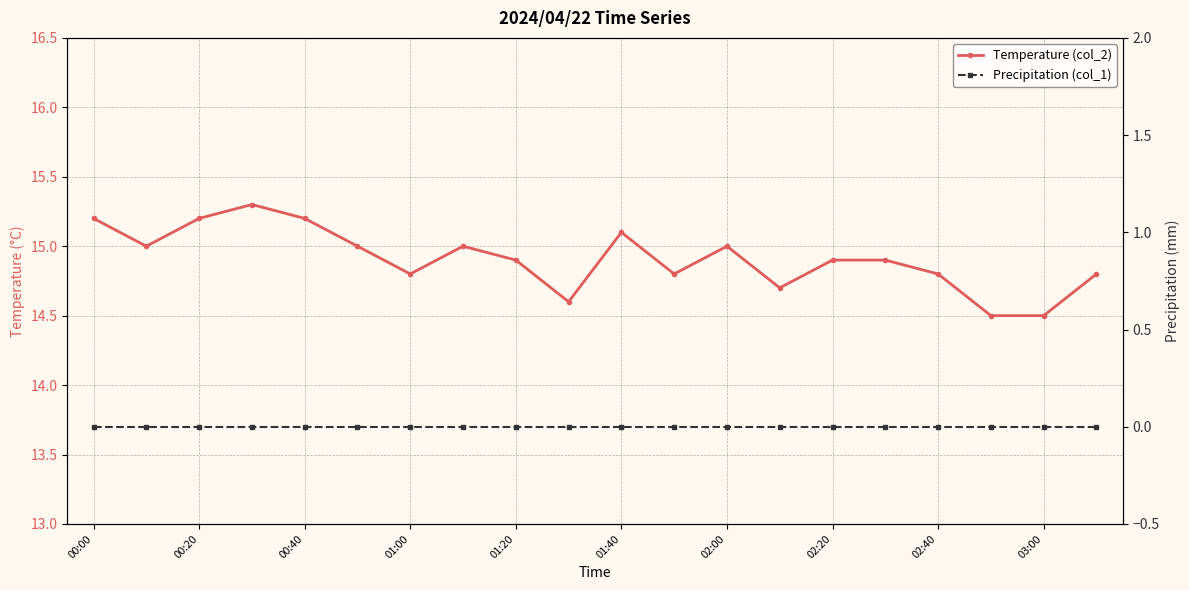

True or false: Temperature (col_2) and Precipitation (col_1) intersect in this chart.

False